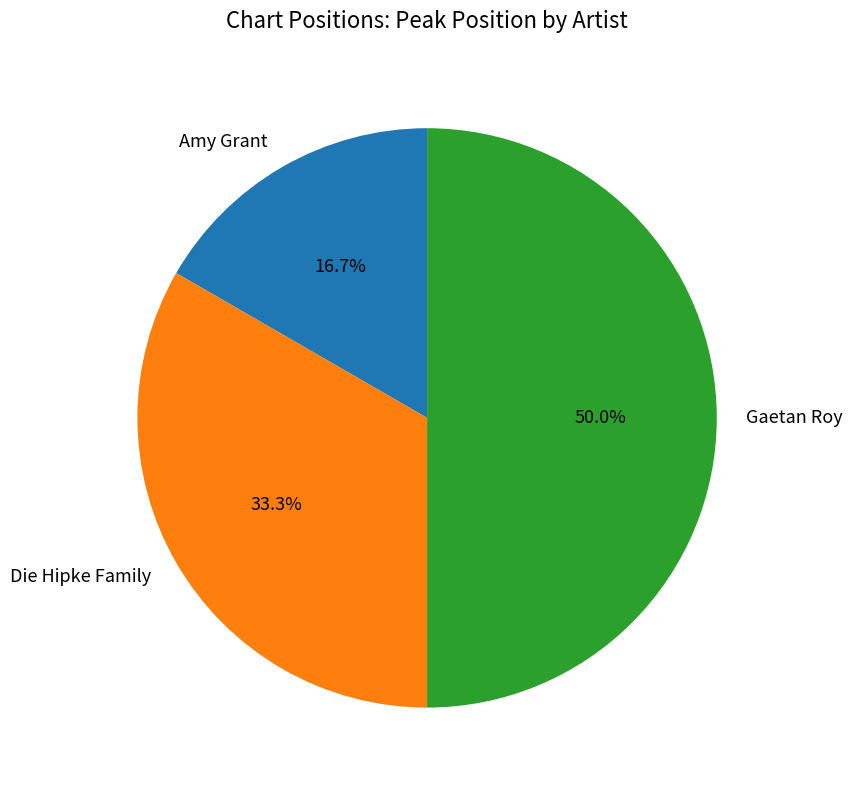

What percentage is the Die Hipke Family slice, to the nearest percent?

33%